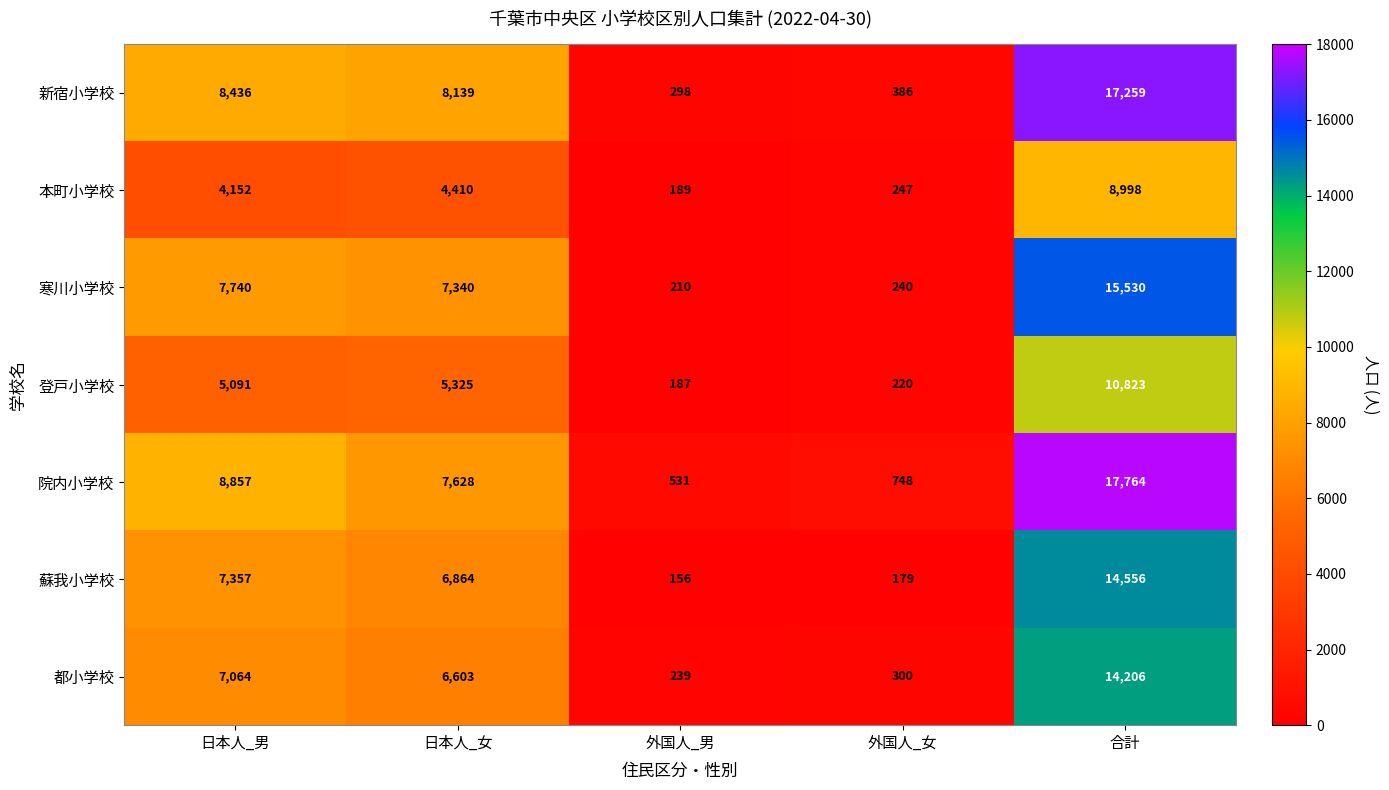

The value of 本町小学校 at 日本人_女 is 6120. True or false?

False